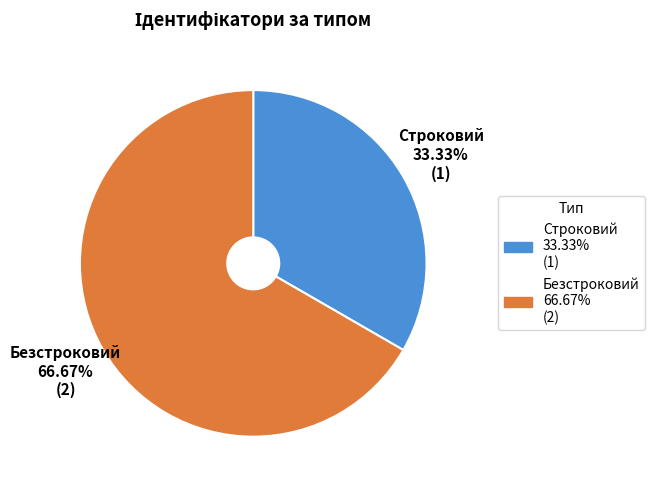

Approximately how many times larger is the value at Строковий compared to Безстроковий?

0.5